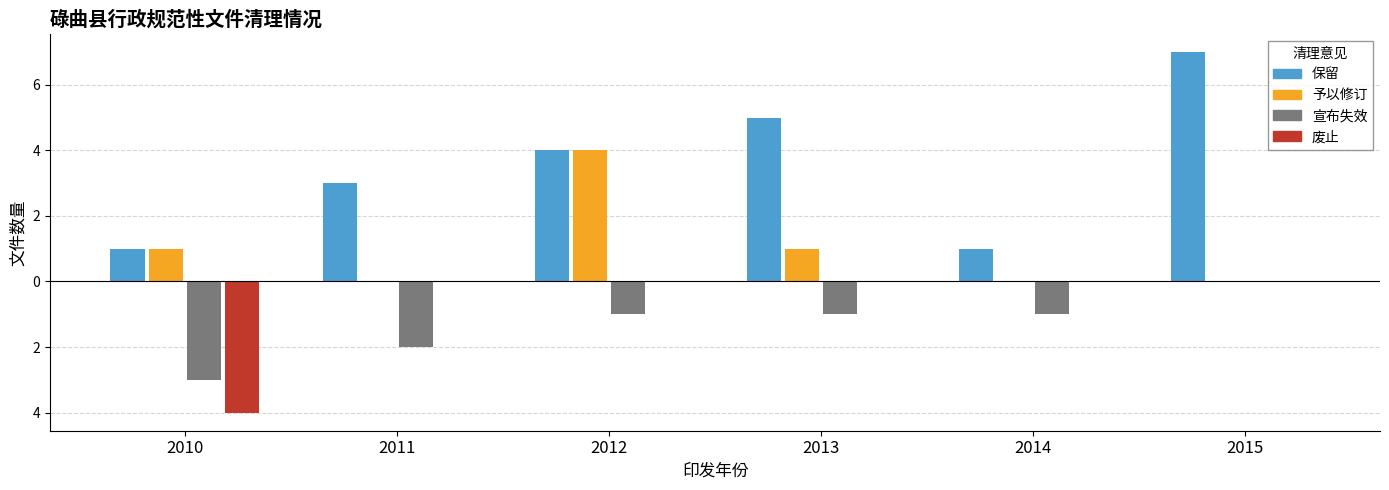

Reading left to right, extract all data points from this chart.

保留: 2010=1	2011=3	2012=4	2013=5	2014=1	2015=7
予以修订: 2010=1	2011=0	2012=4	2013=1	2014=0	2015=0
宣布失效: 2010=-3	2011=-2	2012=-1	2013=-1	2014=-1	2015=0
废止: 2010=-4	2011=0	2012=0	2013=0	2014=0	2015=0